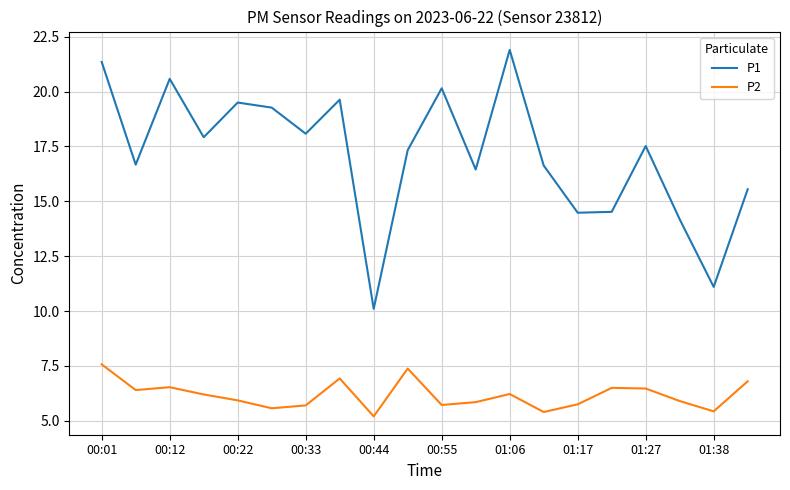

How many values in the P1 series exceed 17?

11